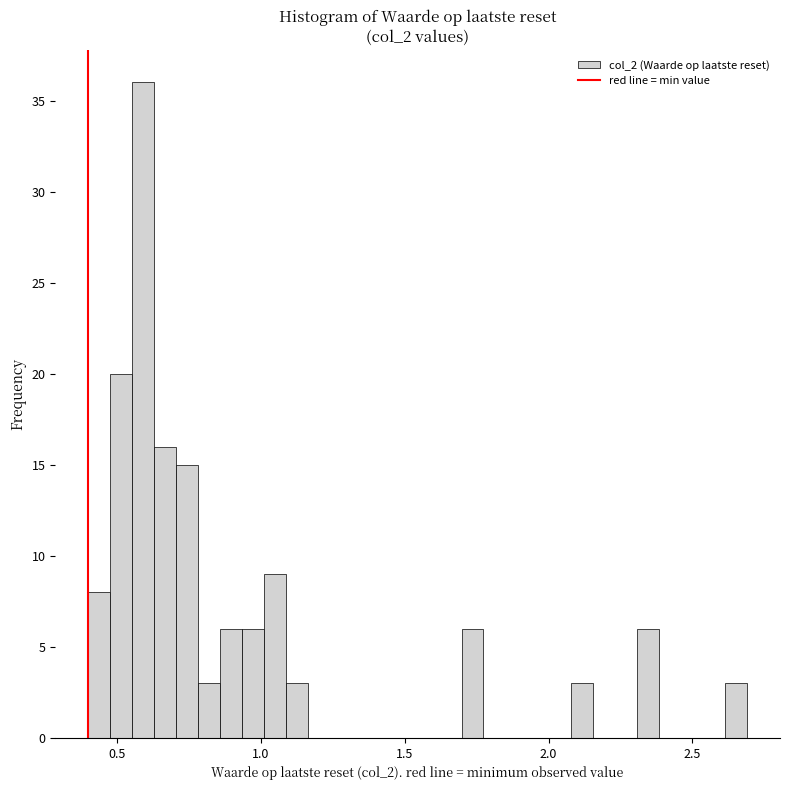

Around what value on the x-axis is the tallest bar? Give the approximate position of its centre, as read against the axis.

0.60